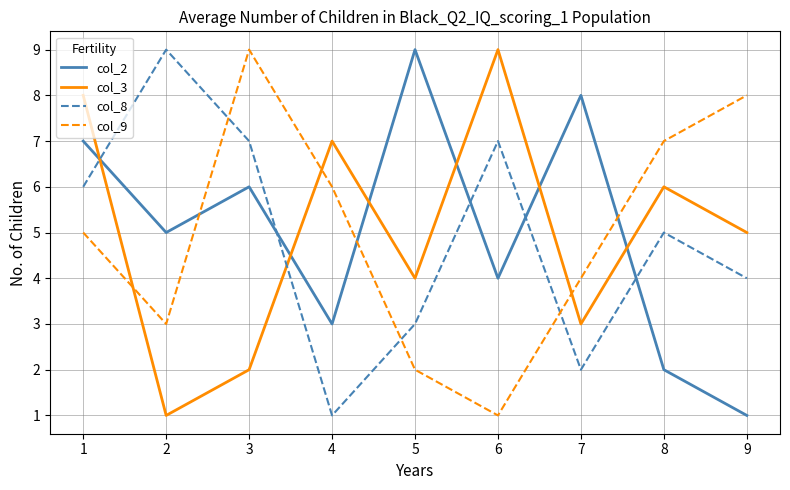

Between 1 and 2, which series saw the biggest shift?

col_3